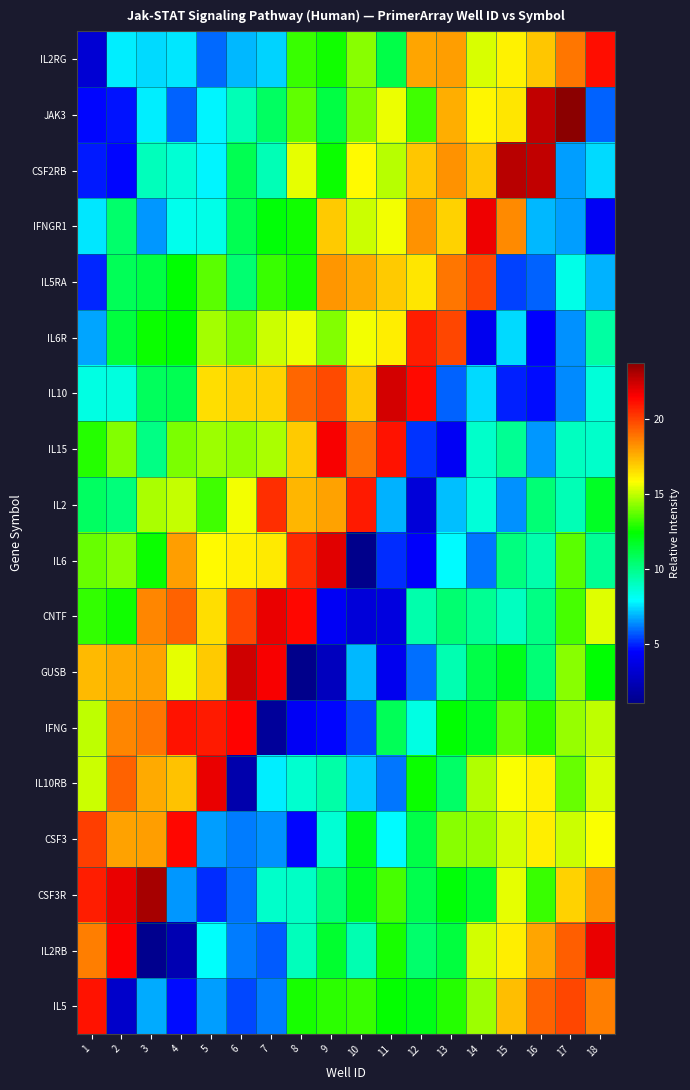

How many data points does each series have?

18